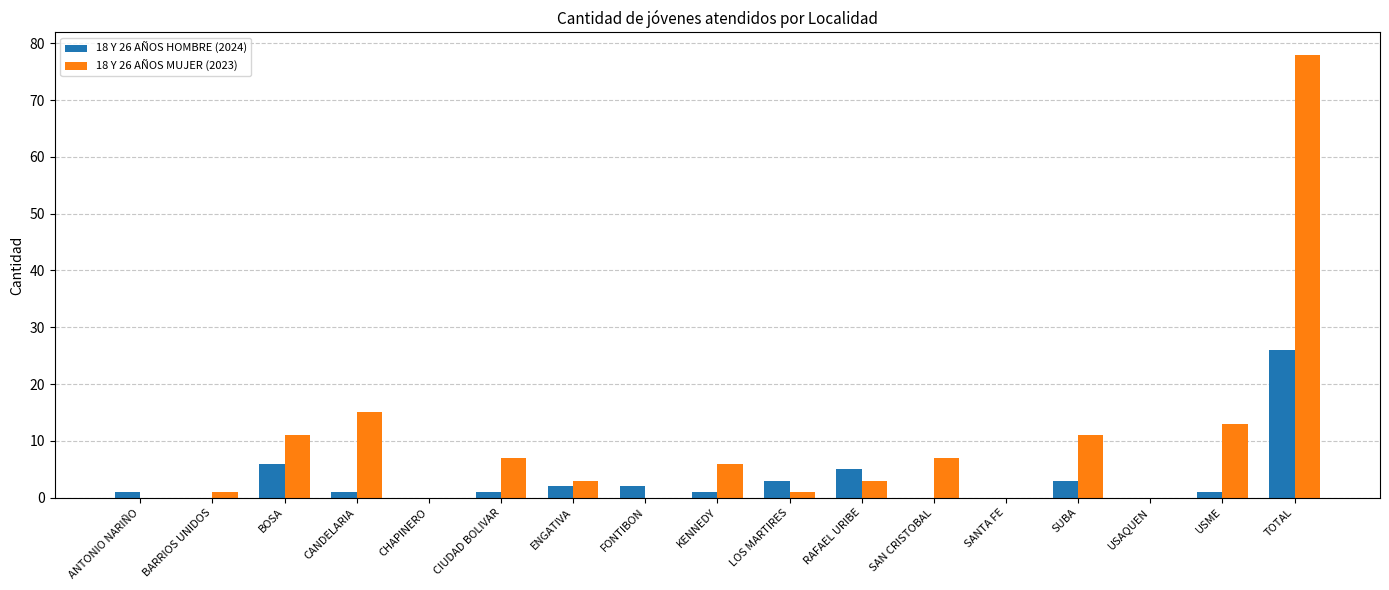

Reading right to left, list all the values displayed in this chart.

18 Y 26 AÑOS HOMBRE (2024): TOTAL=26	USME=1	USAQUEN=0	SUBA=3	SANTA FE=0	SAN CRISTOBAL=0	RAFAEL URIBE=5	LOS MARTIRES=3	KENNEDY=1	FONTIBON=2	ENGATIVA=2	CIUDAD BOLIVAR=1	CHAPINERO=0	CANDELARIA=1	BOSA=6	BARRIOS UNIDOS=0	ANTONIO NARIÑO=1
18 Y 26 AÑOS MUJER (2023): TOTAL=78	USME=13	USAQUEN=0	SUBA=11	SANTA FE=0	SAN CRISTOBAL=7	RAFAEL URIBE=3	LOS MARTIRES=1	KENNEDY=6	FONTIBON=0	ENGATIVA=3	CIUDAD BOLIVAR=7	CHAPINERO=0	CANDELARIA=15	BOSA=11	BARRIOS UNIDOS=1	ANTONIO NARIÑO=0